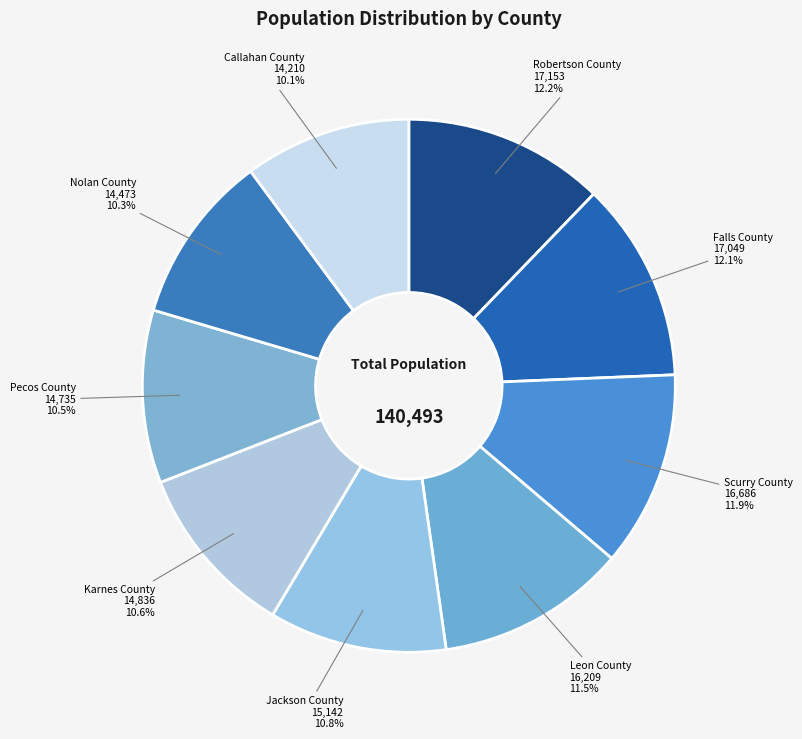

Does any single category account for the majority?

No